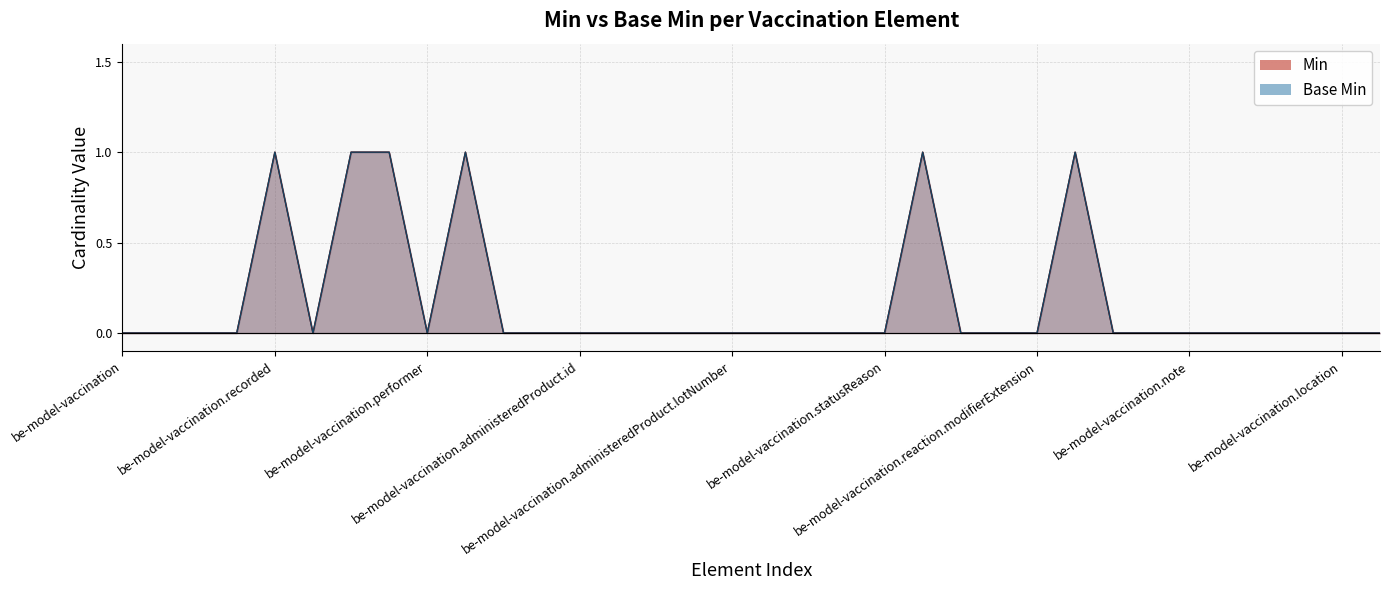

Rank the series at 13 from highest to lowest value.

Min, Base Min